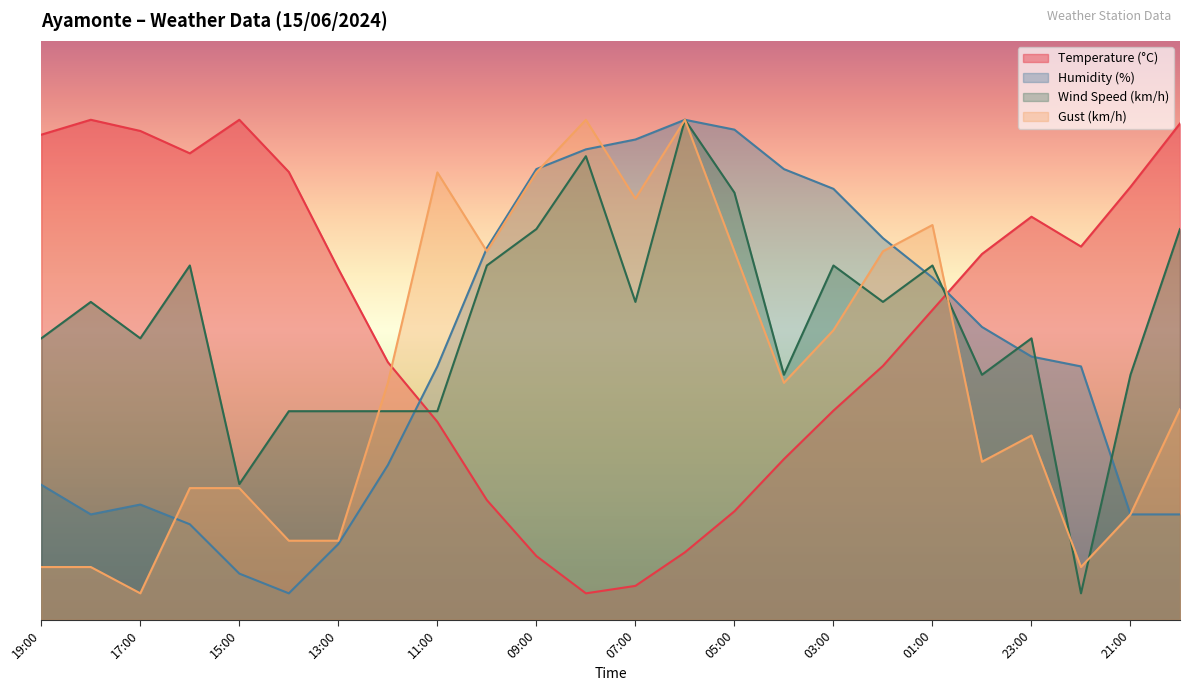

True or false: Gust (km/h) has more than 0 points higher than both neighbors.

True